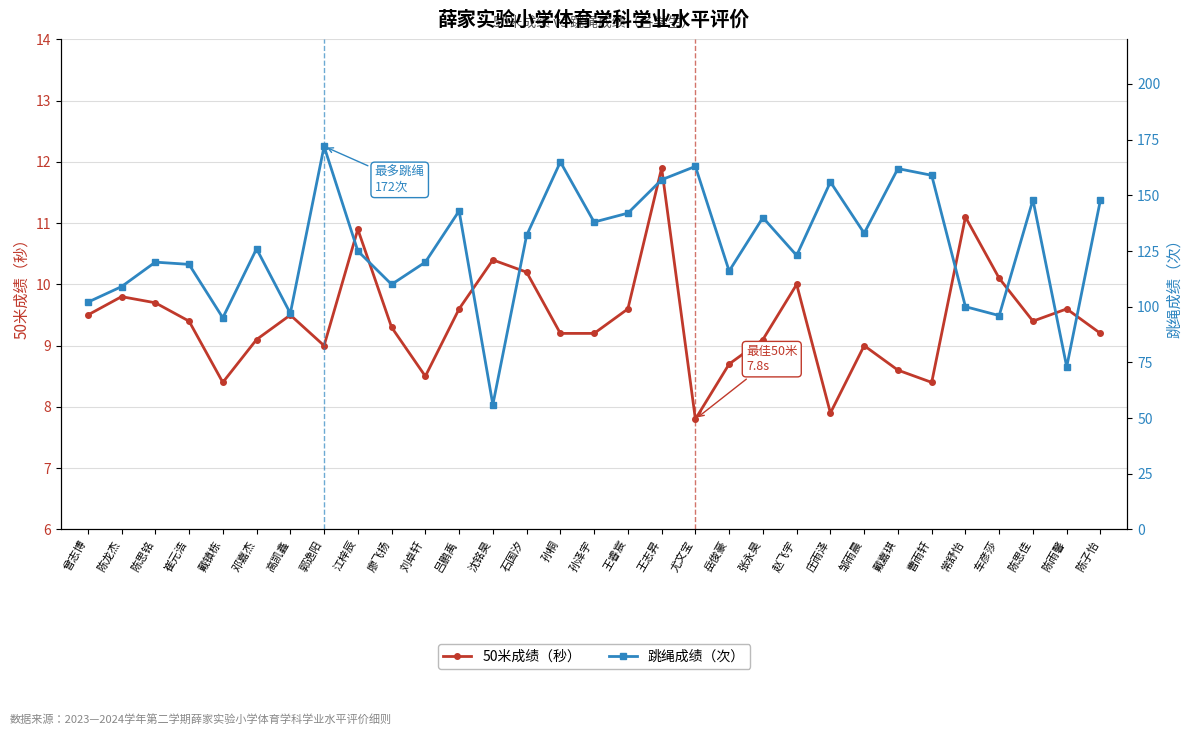

In 50米成绩（秒）, how many points are lower than both neighbors (excluding endpoints)?

7